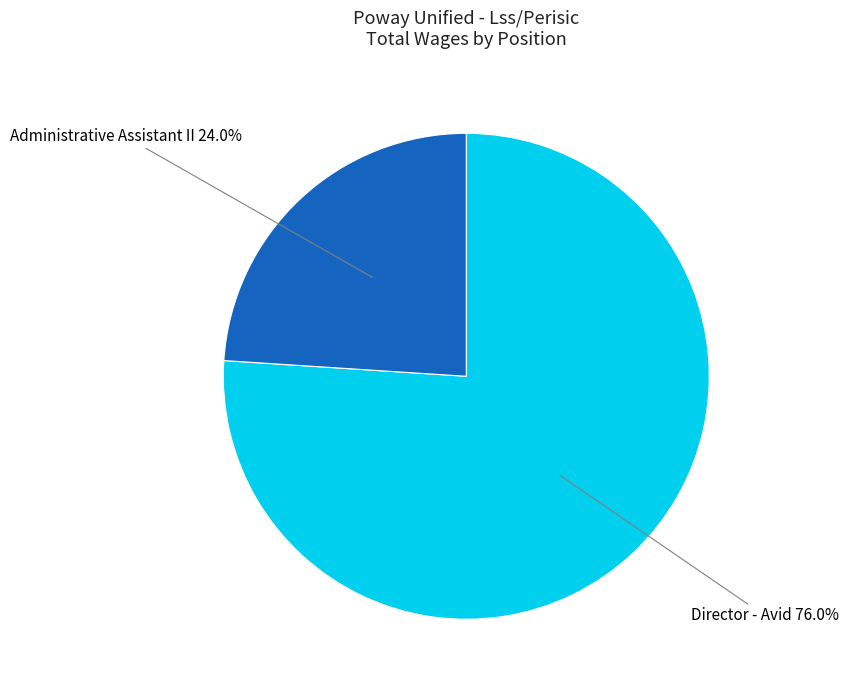

Does any single category account for the majority?

Yes